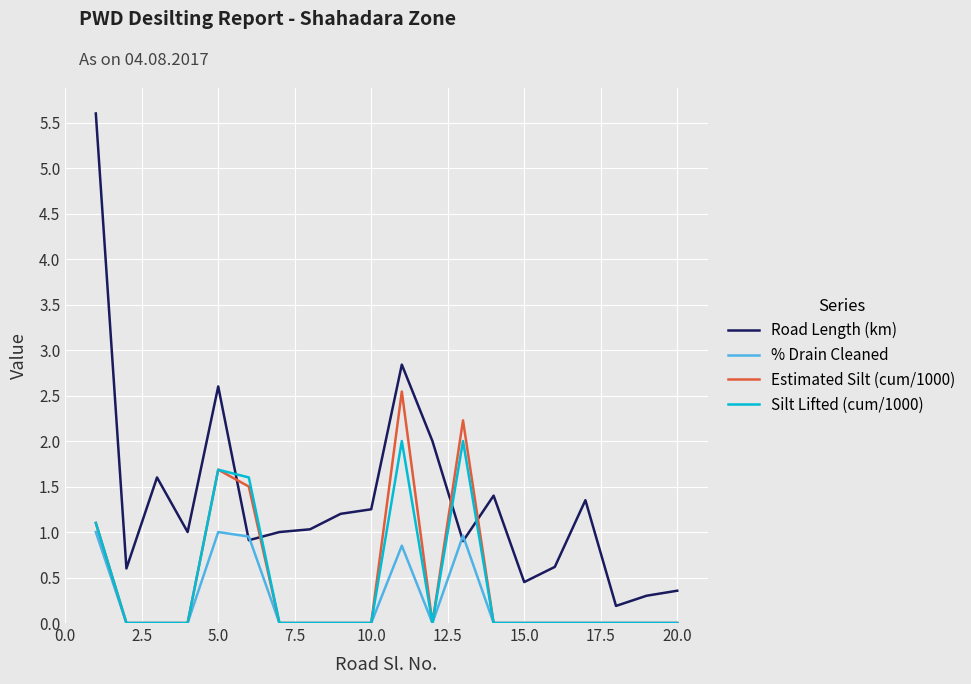

Rank the series by their maximum value, from lowest to highest.

% Drain Cleaned, Silt Lifted (cum/1000), Estimated Silt (cum/1000), Road Length (km)